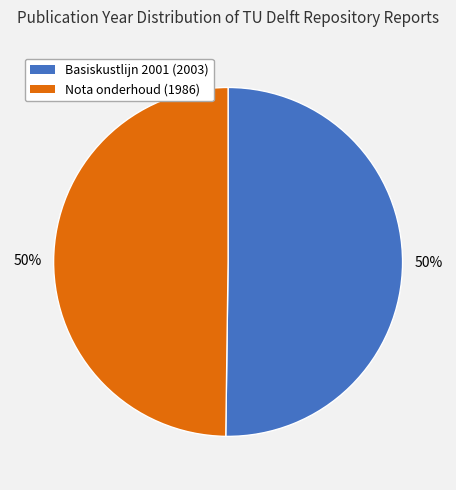

How many slices are in this pie chart?

2